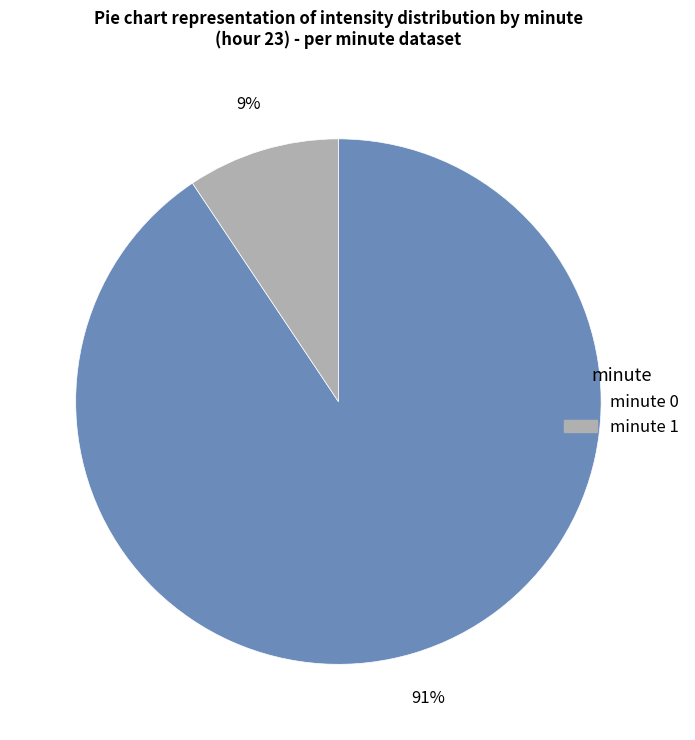

Combined, do minute 0 and minute 1 account for over 50%?

Yes